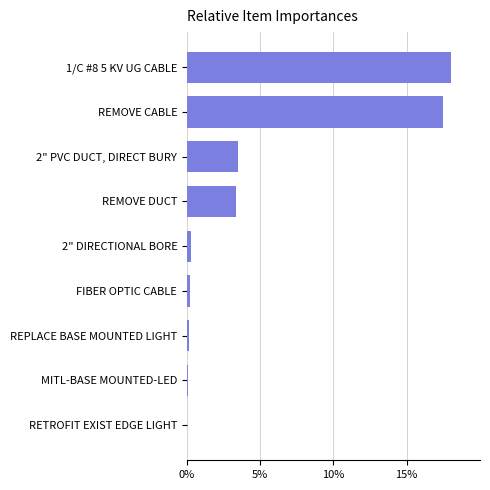

Is it true that the value at REMOVE DUCT is 1.4?

False